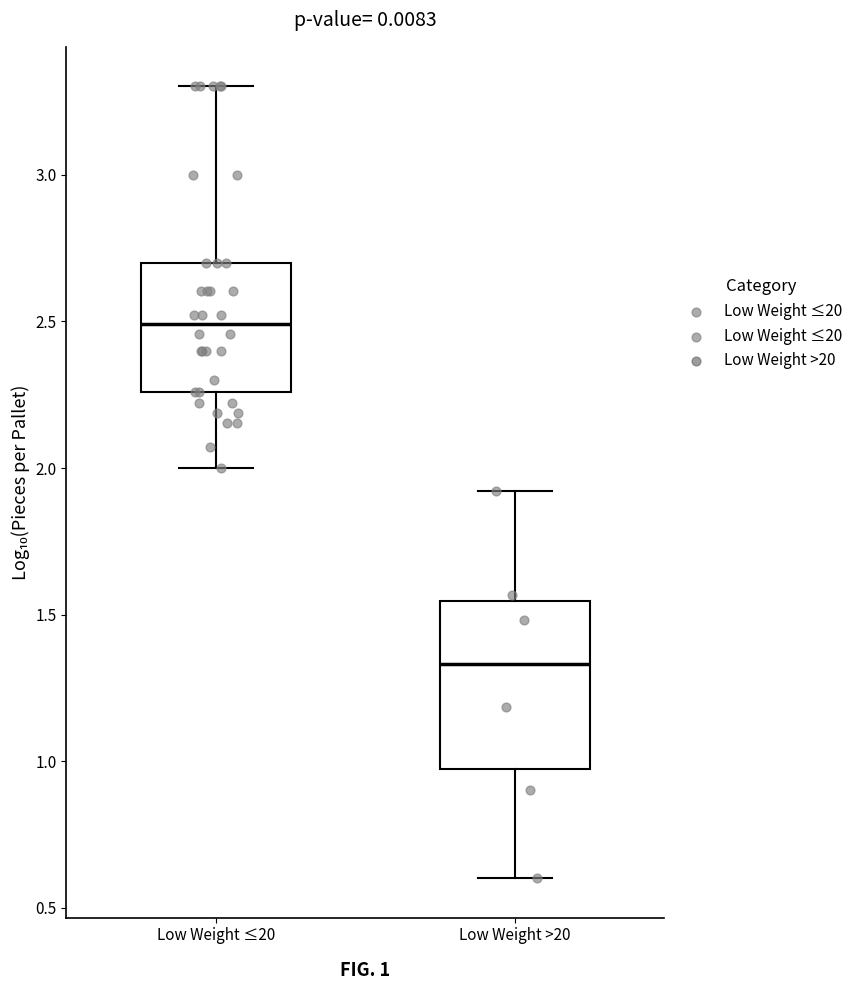

Which box has the lowest median line?

Low Weight >20